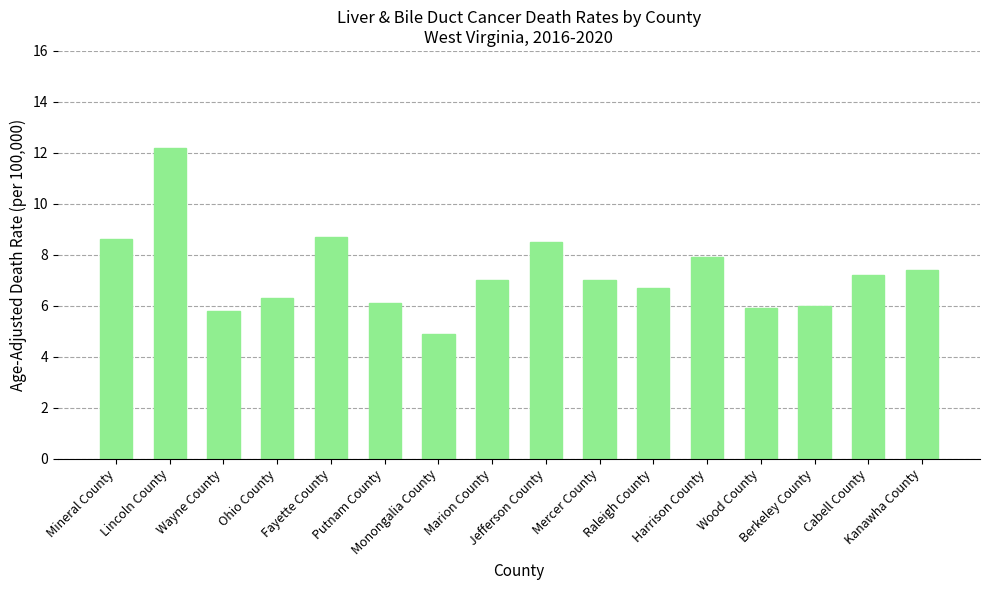

What is the greatest value displayed?

12.2